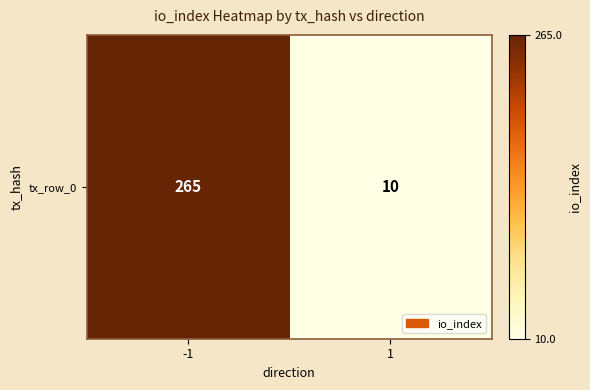

How many values are between 10 and 265?

2